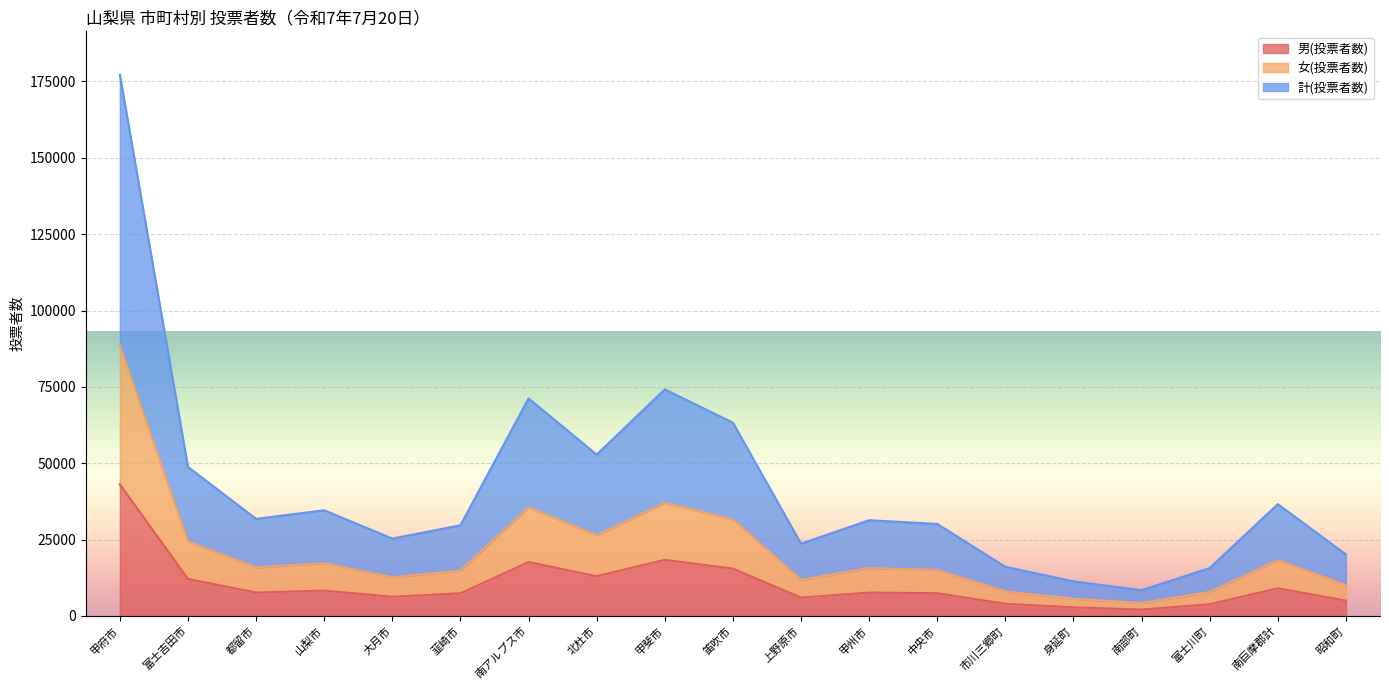

At which label does 女(投票者数) reach its minimum?

南部町